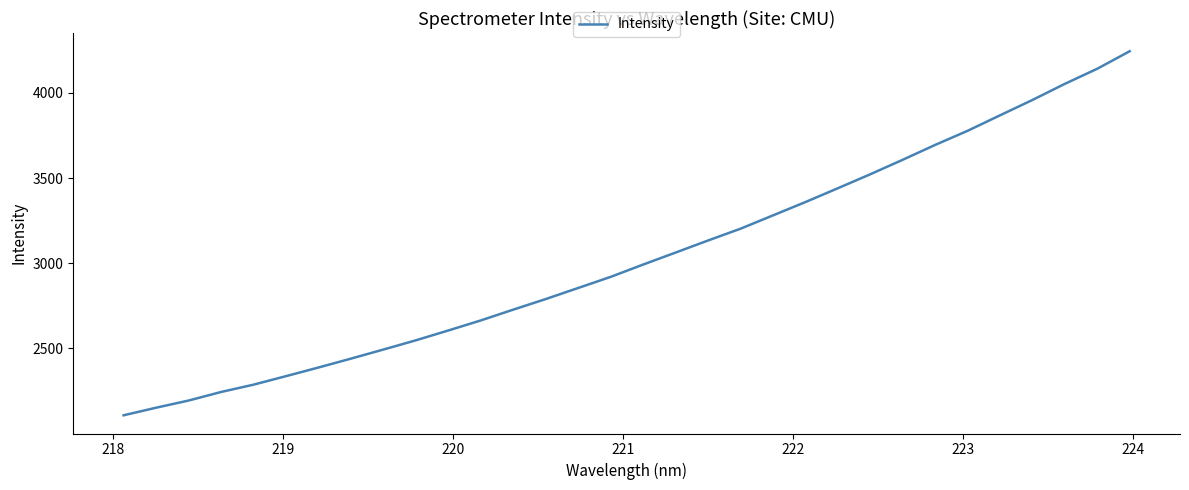

What is the difference between the maximum and minimum values?

2136.6